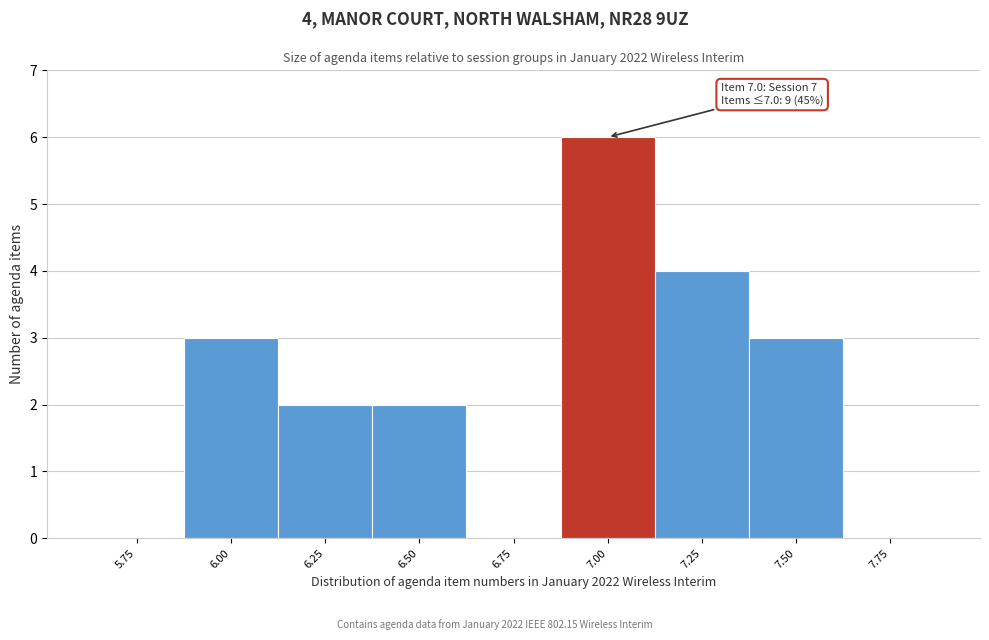

Reading left to right, what are all the values shown in this chart?

5.75=0	6.00=3	6.25=2	6.50=2	6.75=0	7.00=6	7.25=4	7.50=3	7.75=0